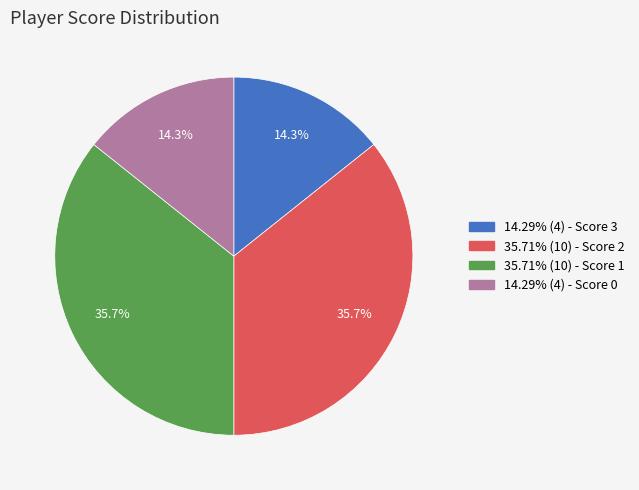

How much of the chart is everything except 14.29% (4) - Score 0?

85.7%